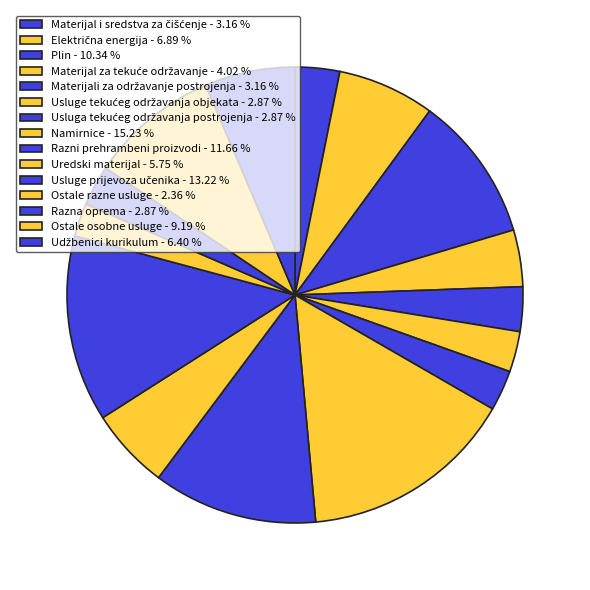

How many slices are in this pie chart?

15